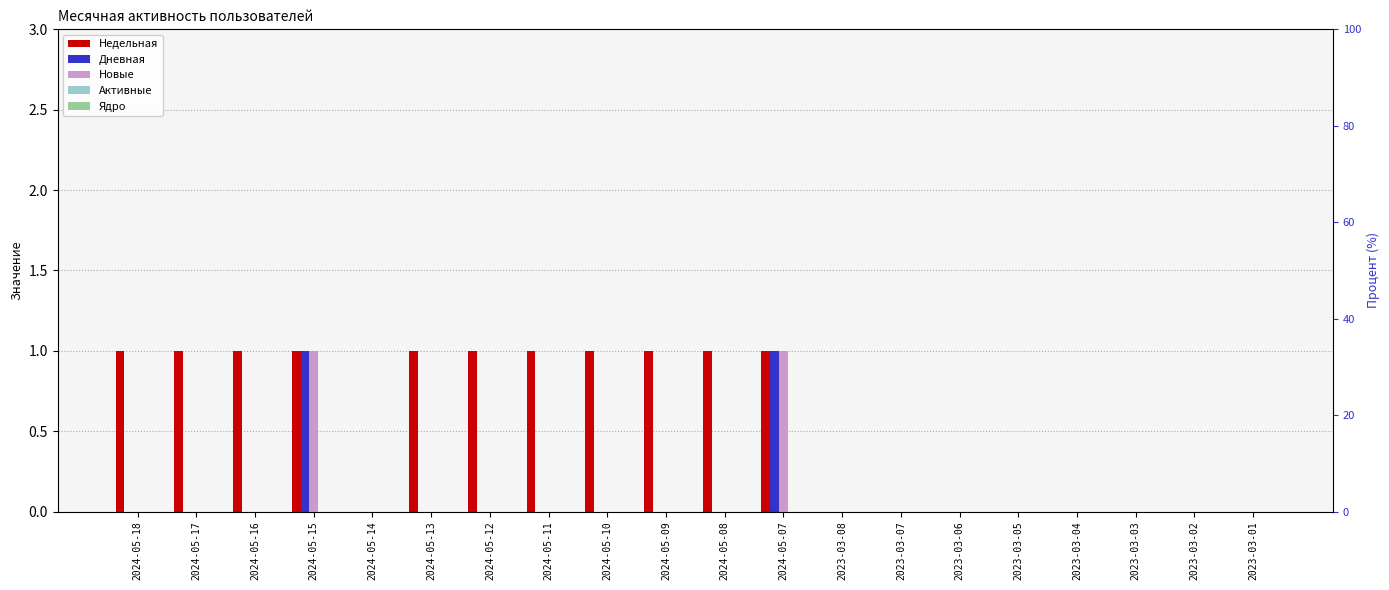

At how many categories does at least one series exceed 0?

11